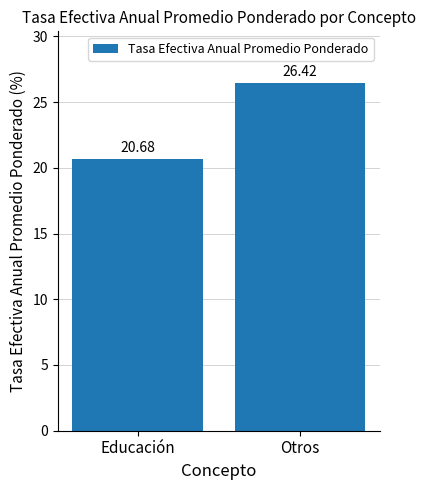

What is the ratio of the value at Educación to the value at Otros?

0.8